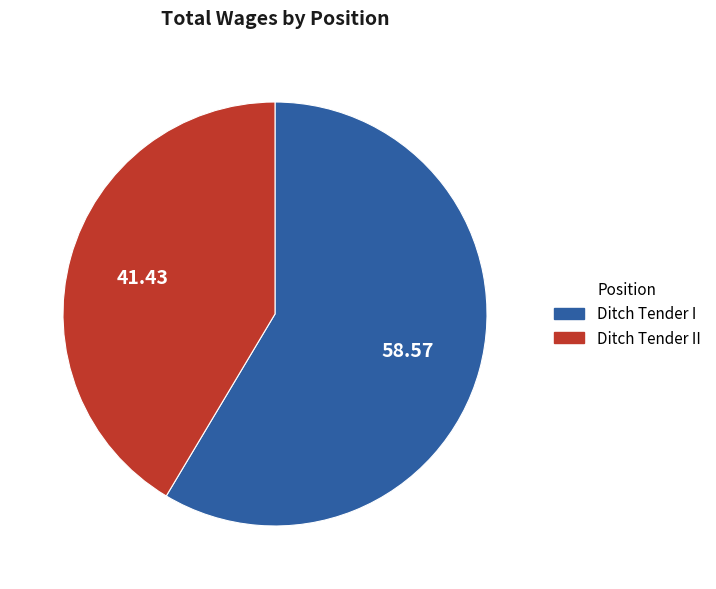

Do Ditch Tender II and Ditch Tender I together represent more than half of the pie?

Yes